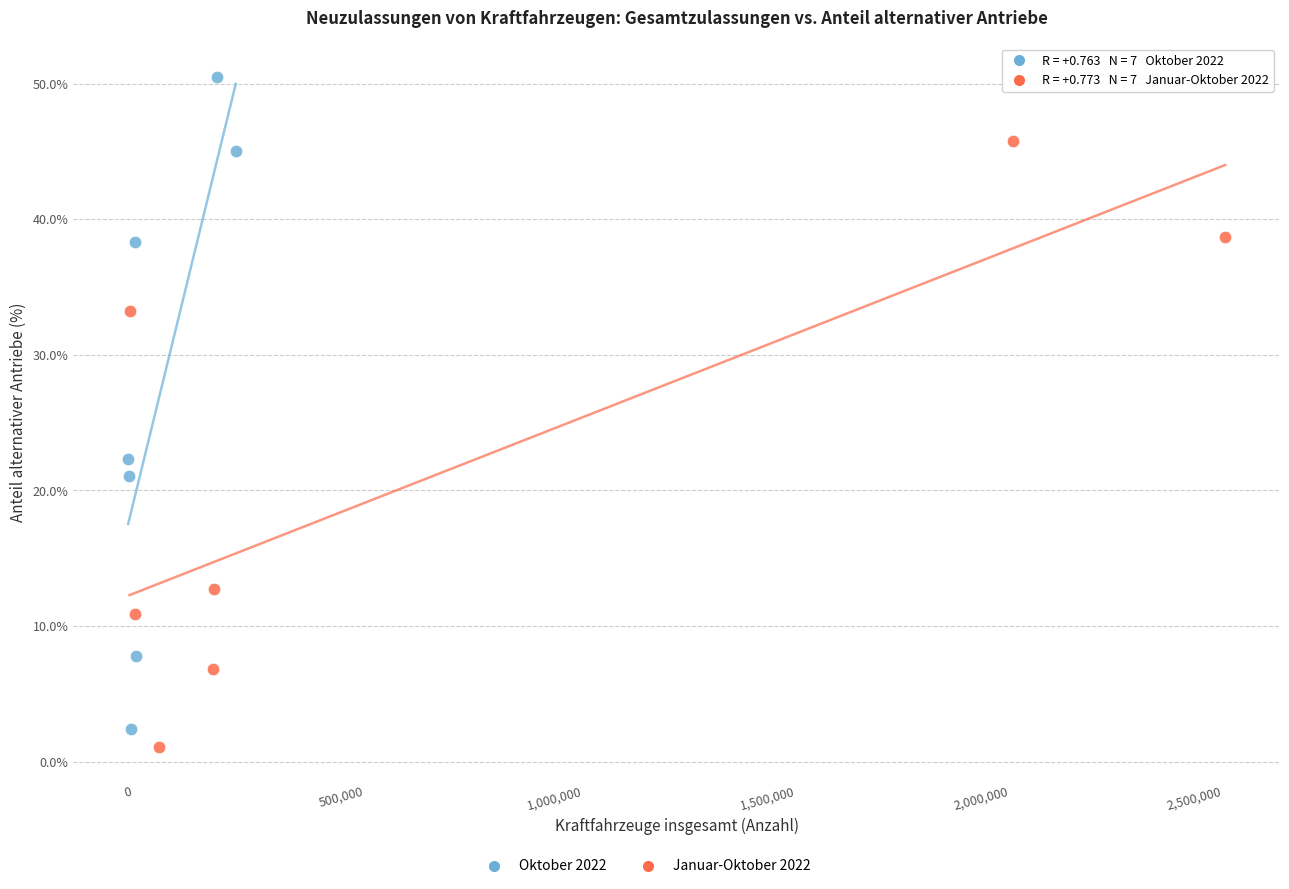

Which series has the largest Y range (max minus min)?

Oktober 2022